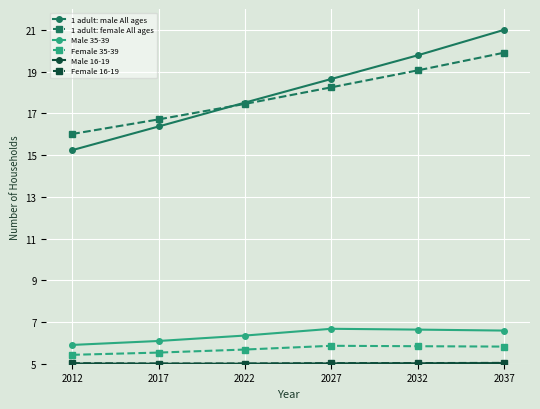

What is the sum of the 1 adult: female All ages values at 2022 and 2012?

33.5